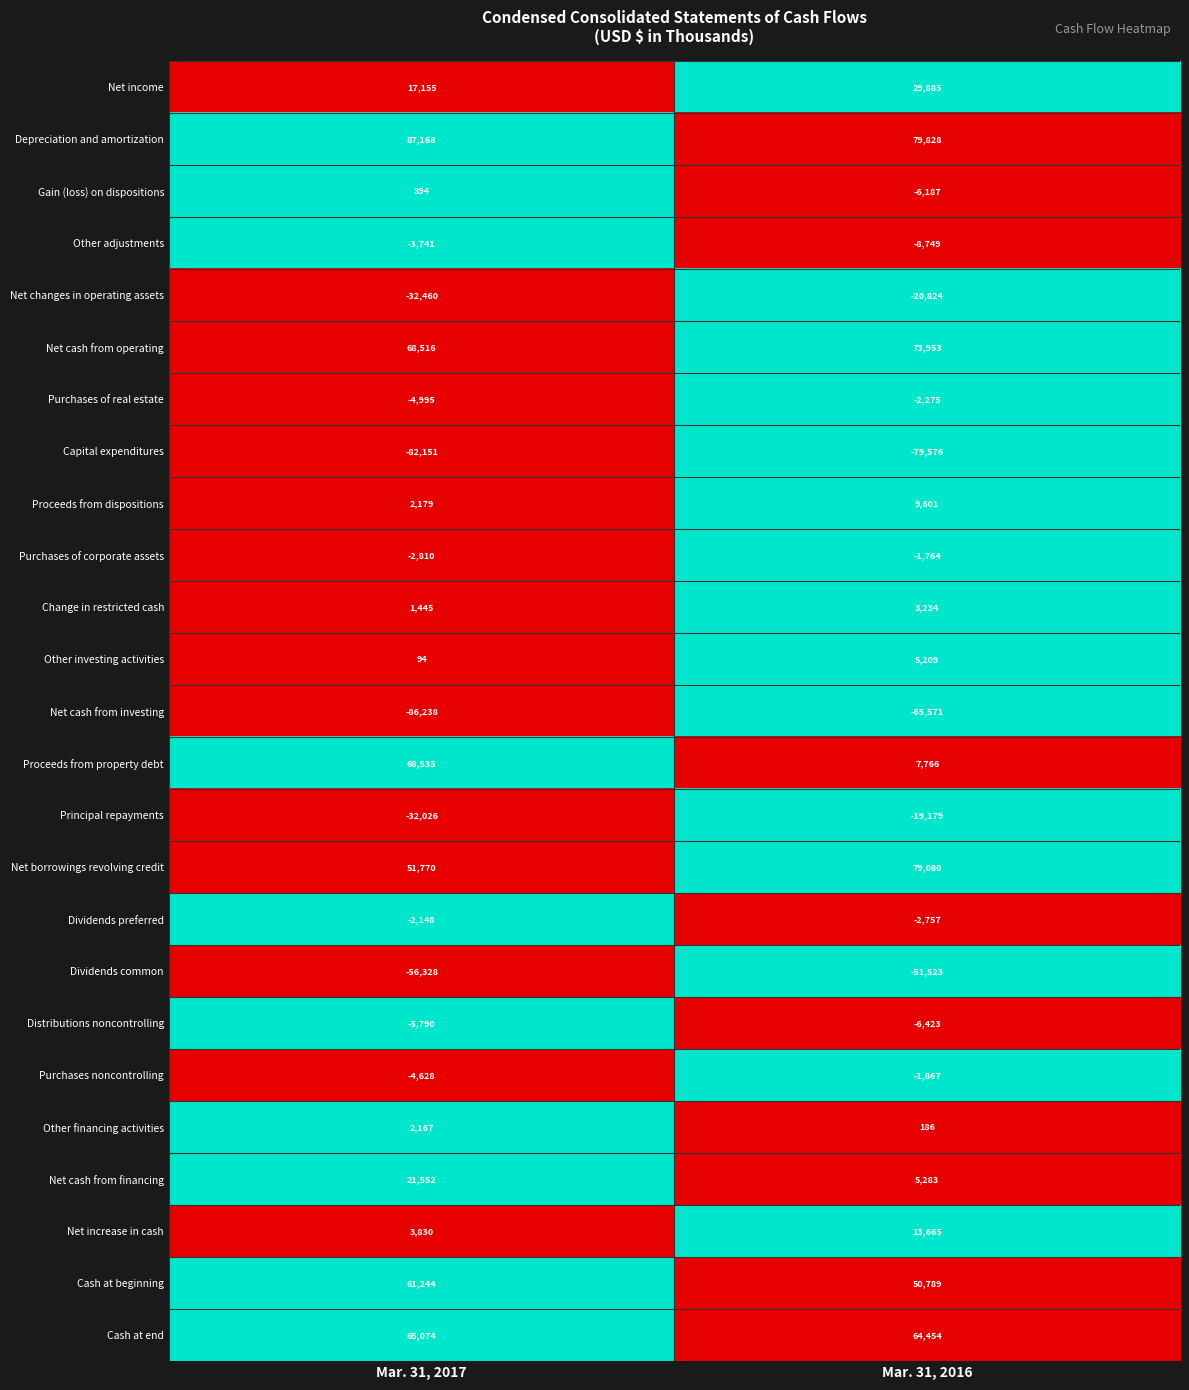

At how many categories does at least one series exceed 0?

2